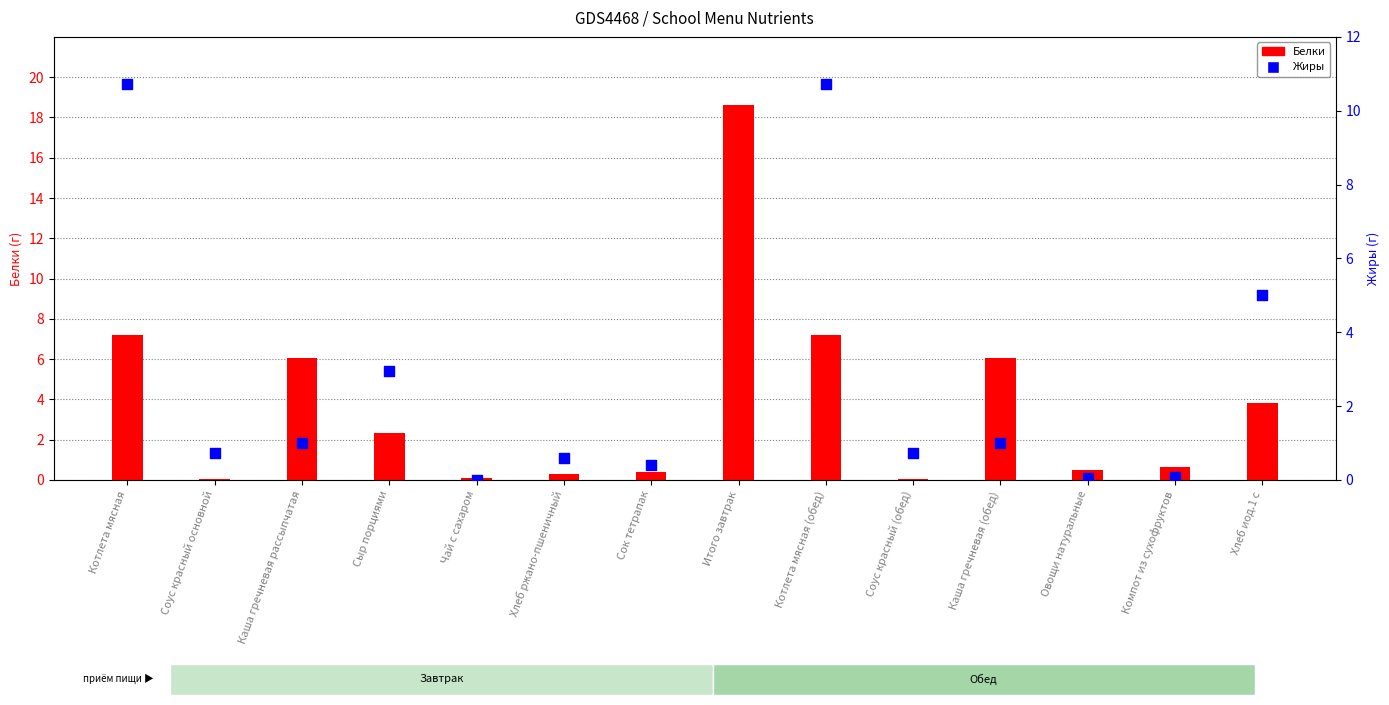

At how many categories does at least one series exceed 15?

1